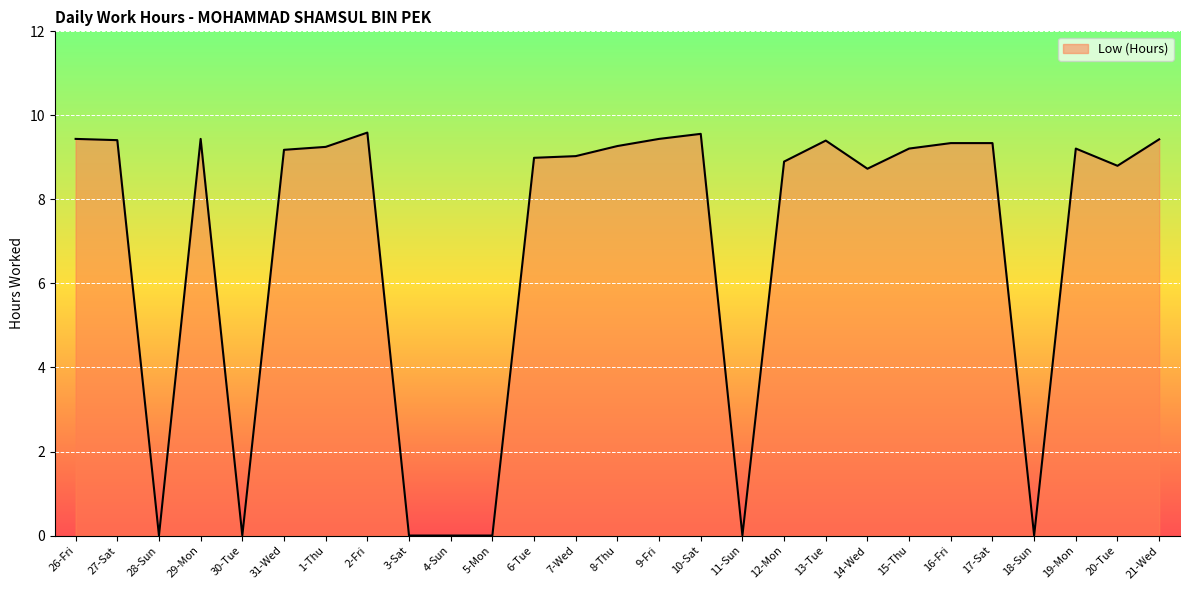

What is the average value?

6.9